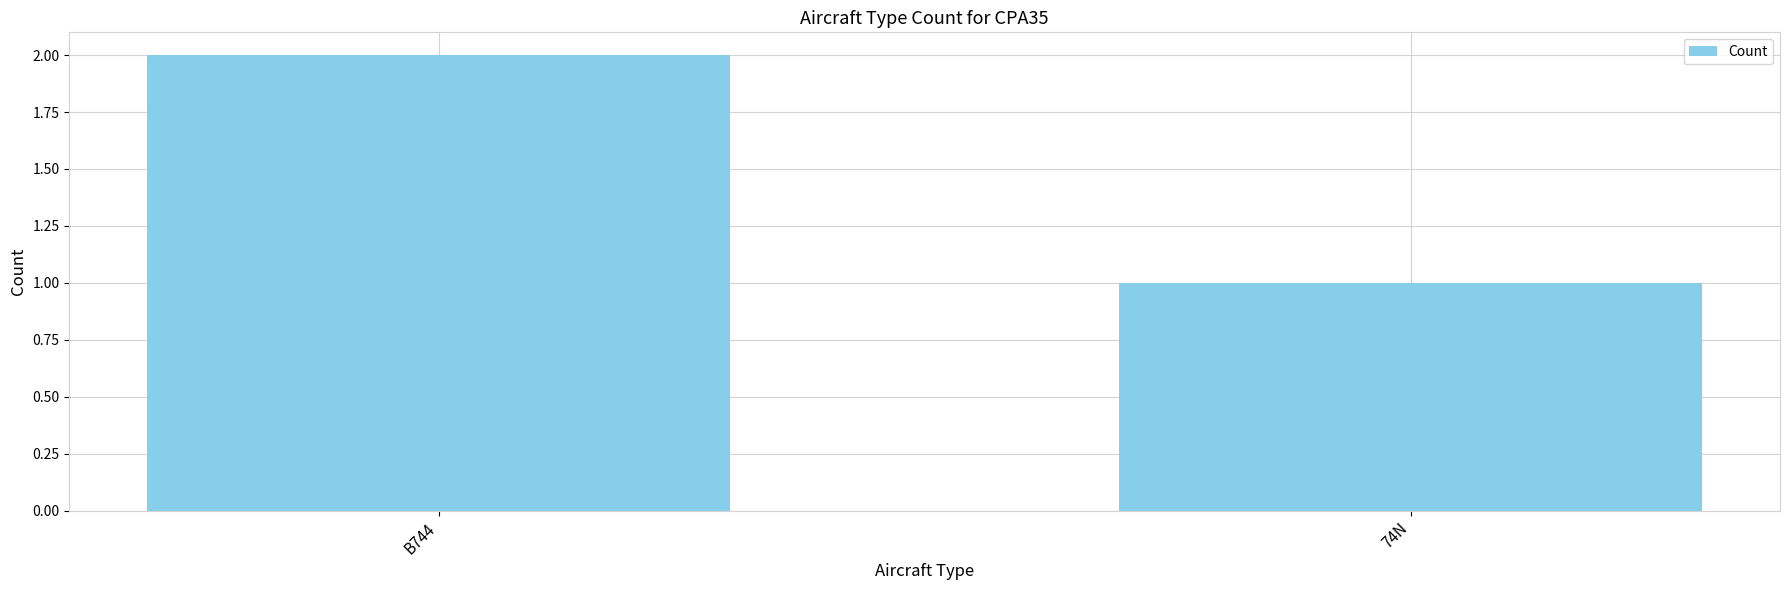

List the labels in order of value, largest first.

B744, 74N